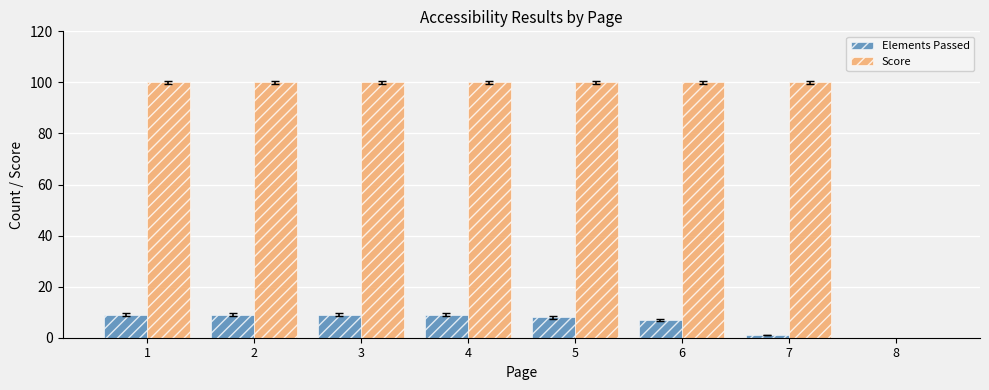

Reading right to left, transcribe all the data shown in this chart.

Elements Passed: 8=0	7=1	6=7	5=8	4=9	3=9	2=9	1=9
Score: 8=0	7=100	6=100	5=100	4=100	3=100	2=100	1=100